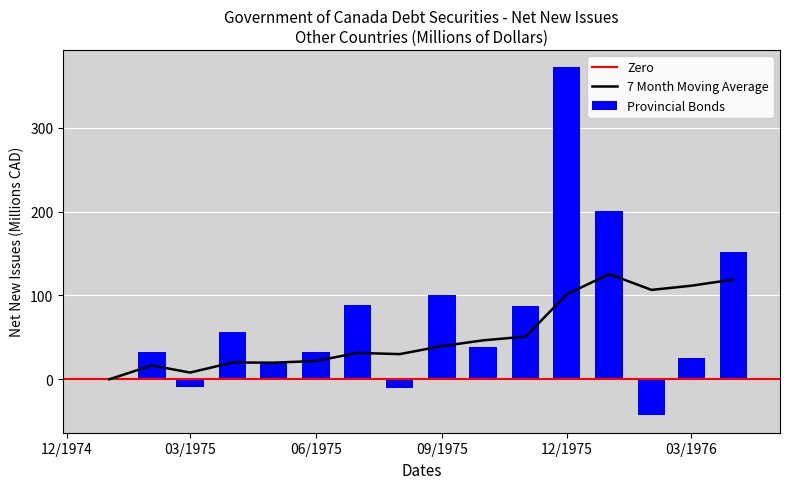

Is it true that provincial equals 150 at 18?

False